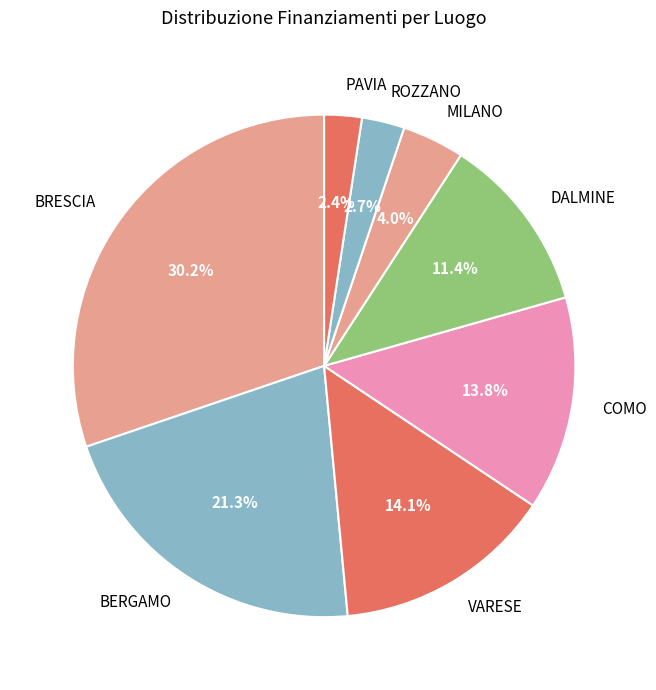

Is BERGAMO the majority of the pie?

No